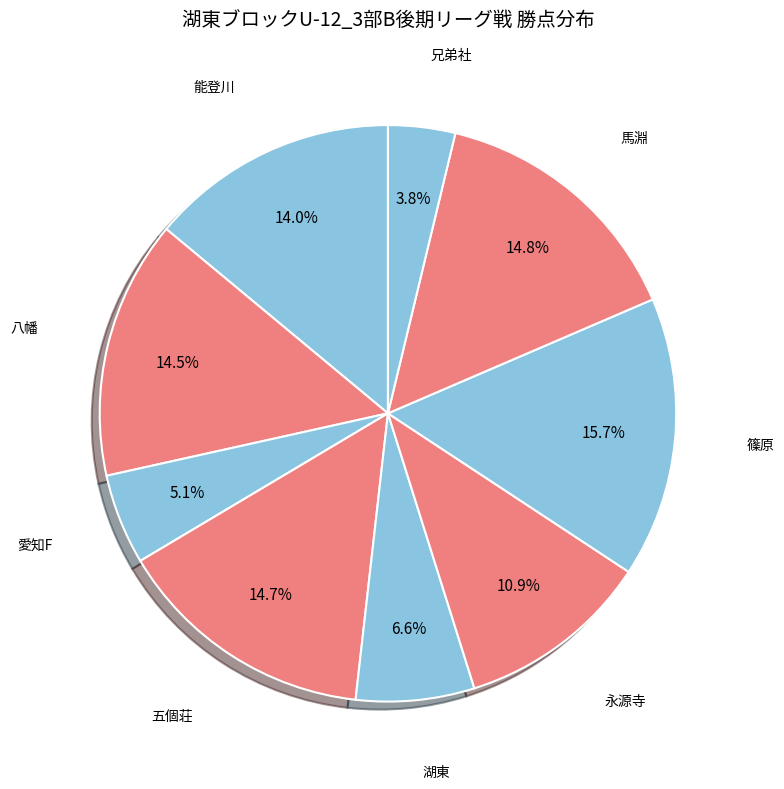

Which has a higher value, 永源寺 or 愛知F?

永源寺